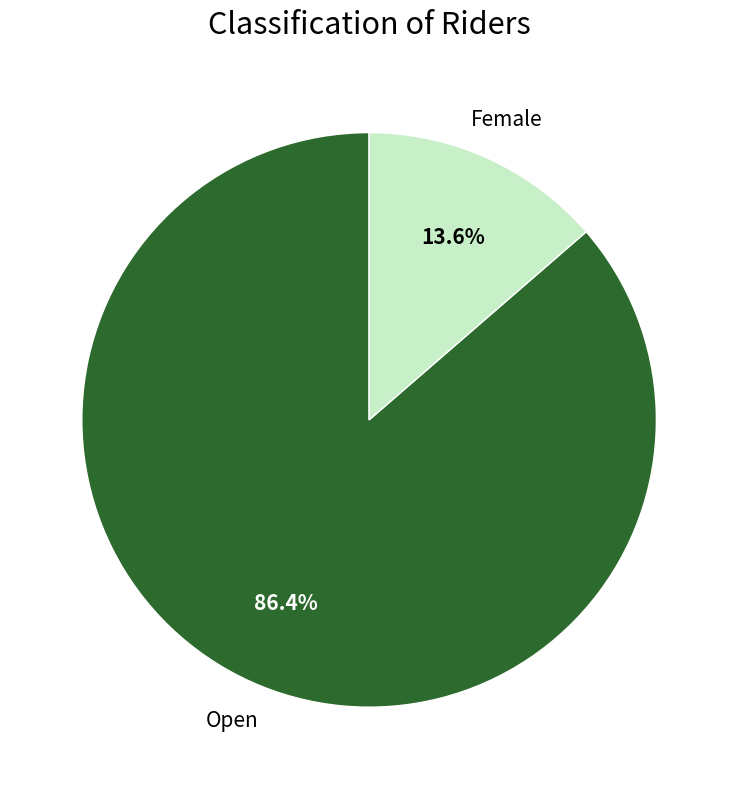

True or false: Open accounts for 86% of the total.

True